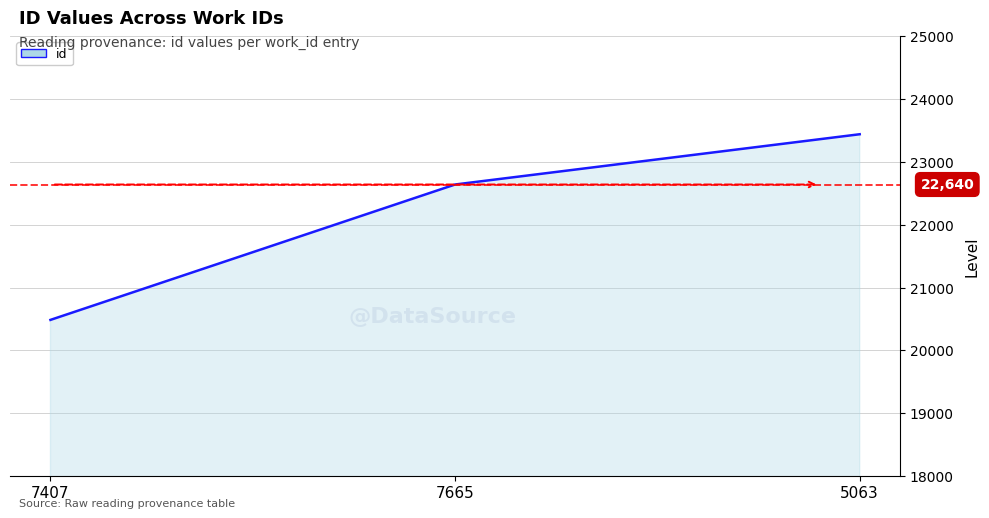

At which label is the value closest to 21962?

7665